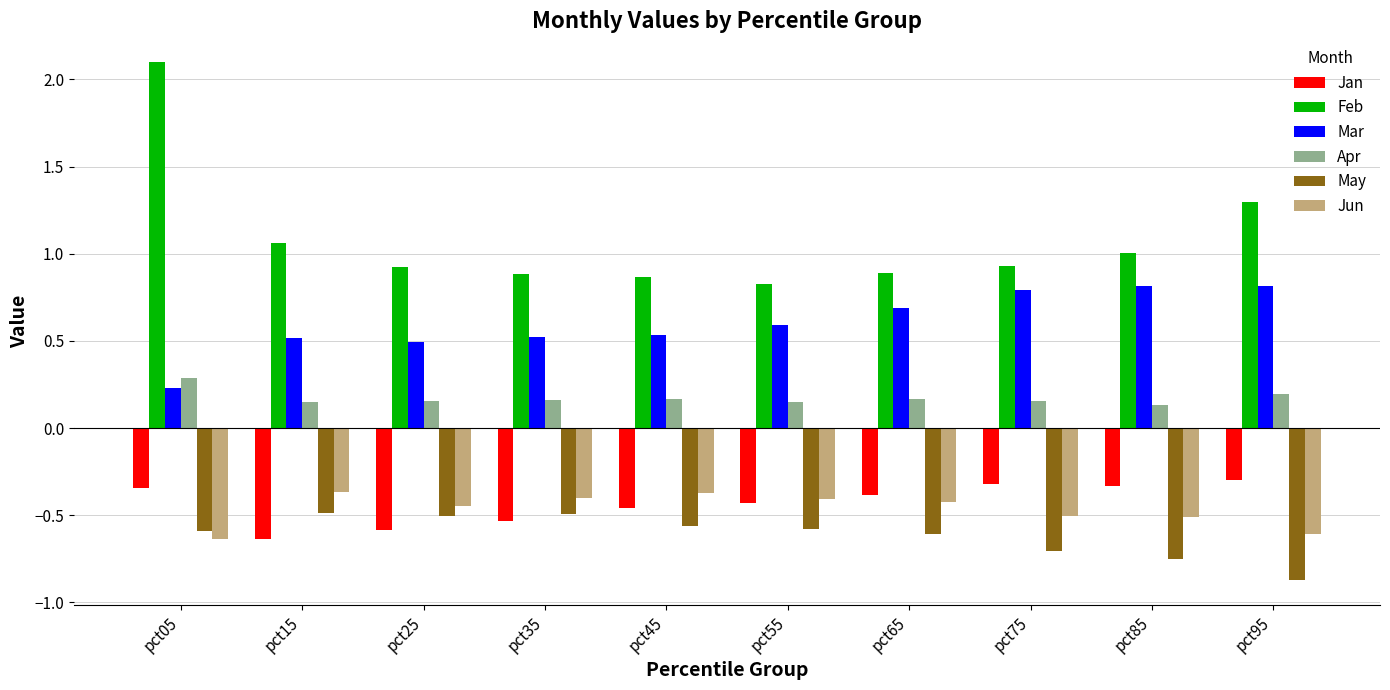

At which category does the chart reach its minimum across all series?

pct95